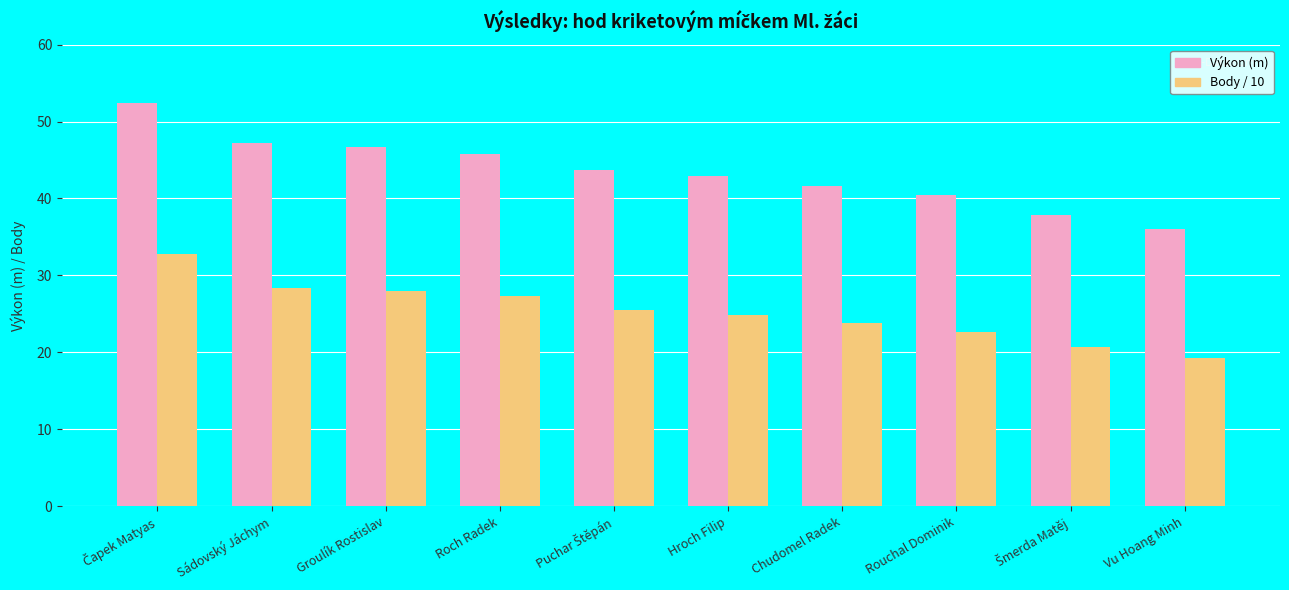

What is the value of the Body / 10 bar at the 10th from the left?

19.2